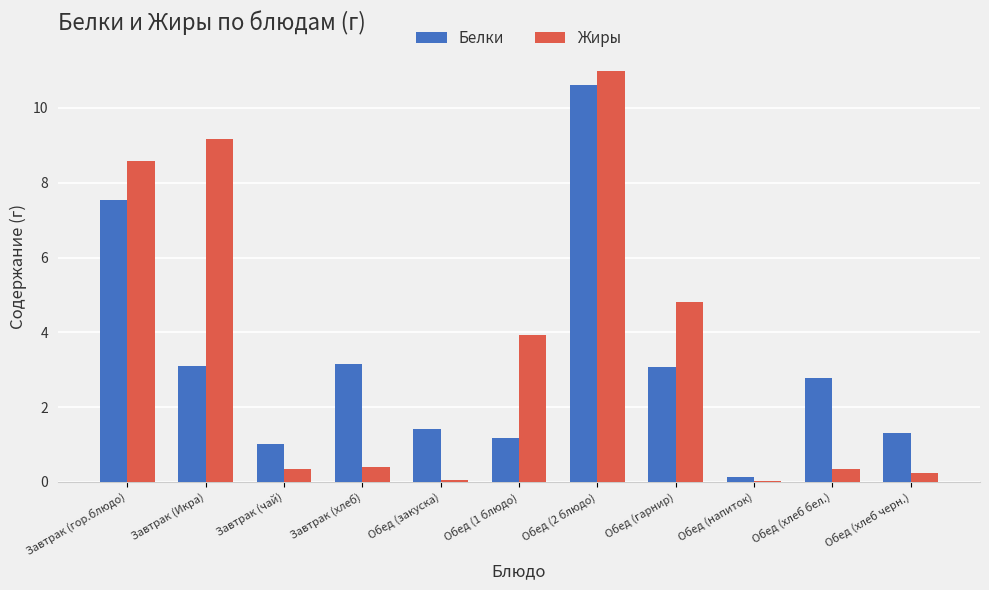

Which series changed the most between Обед (напиток) and Обед (хлеб бел.)?

Белки